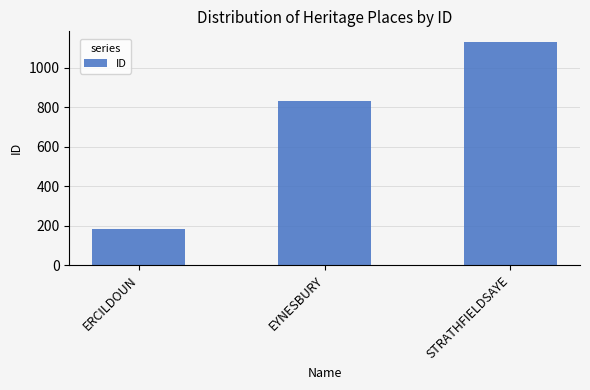

Count the number of data series in this chart.

1